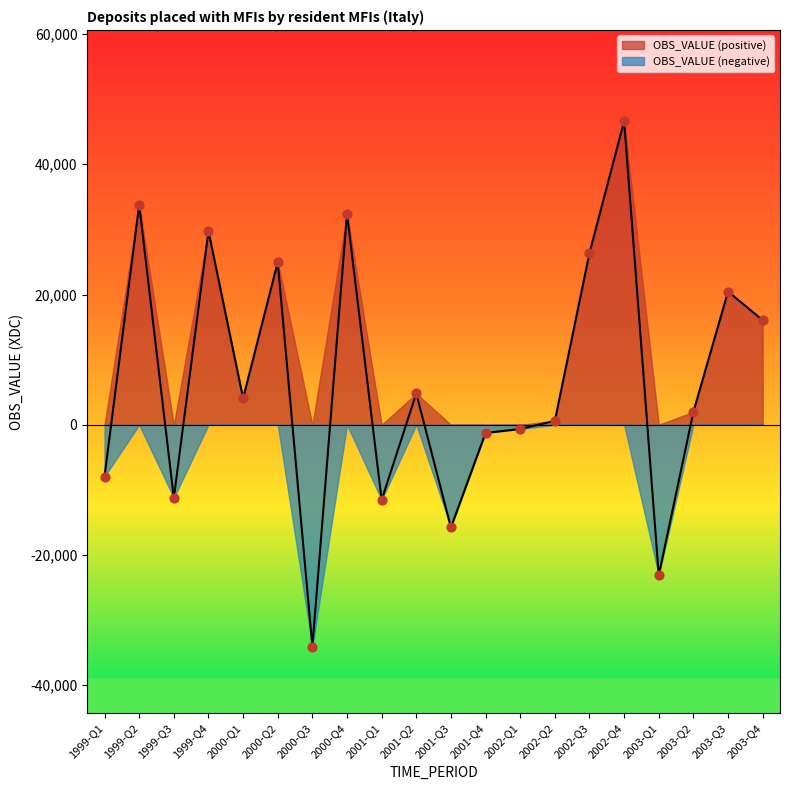

Which has a higher value, 2002-Q3 or 2000-Q4?

2000-Q4